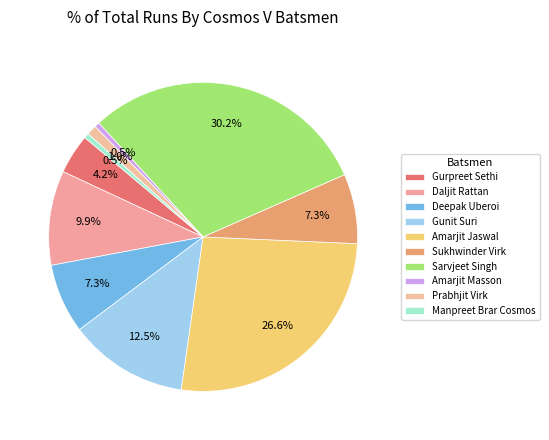

How many slices are in this pie chart?

10